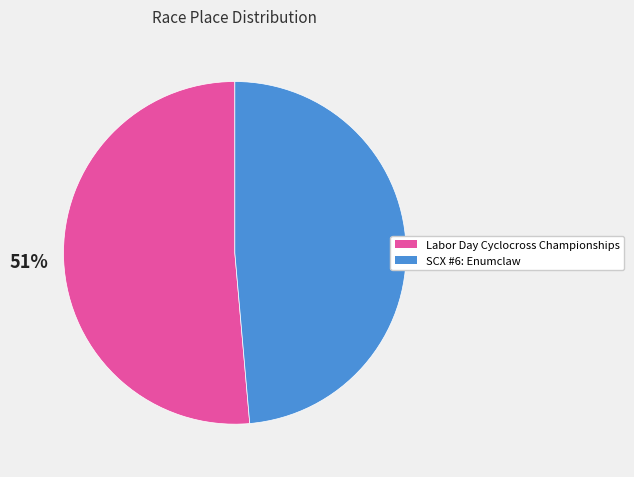

Between SCX #6: Enumclaw and Labor Day Cyclocross Championships, which is larger?

Labor Day Cyclocross Championships